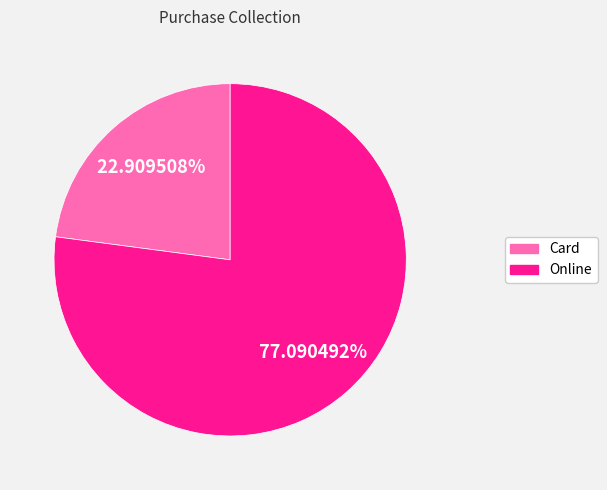

To the nearest percent, what portion does Online represent?

77%